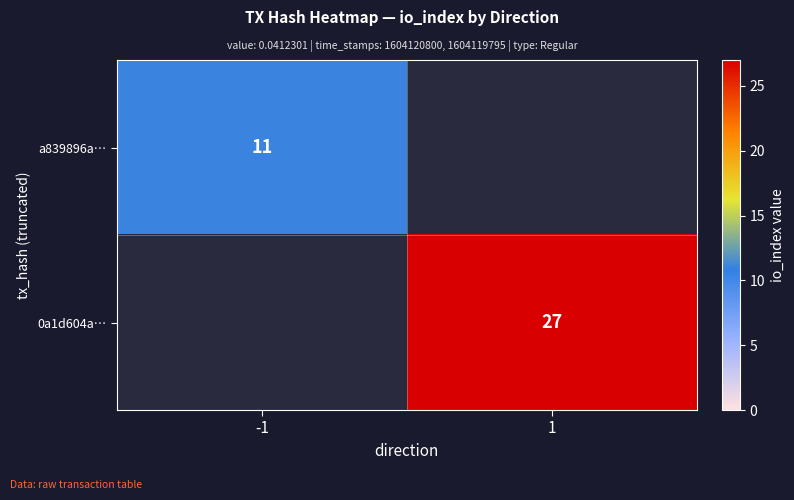

The value of a839896a… at -1 is 11. True or false?

True